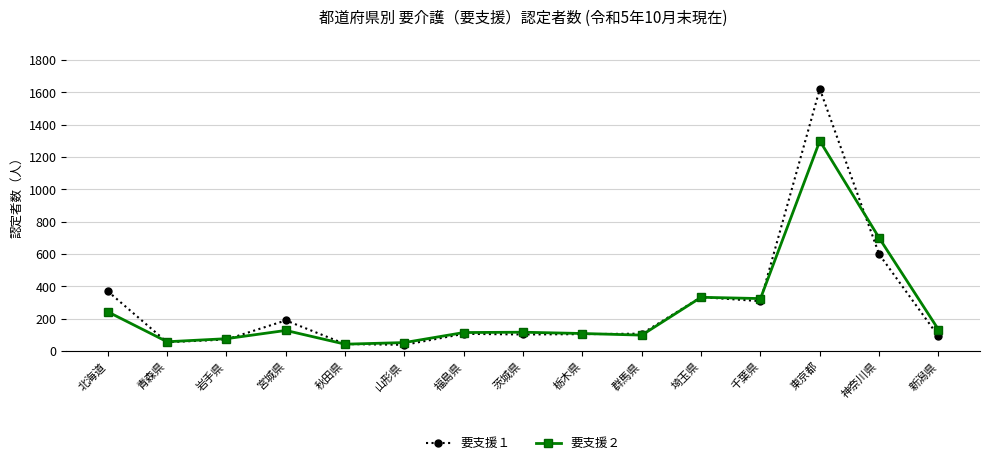

What is the smallest value displayed?

39